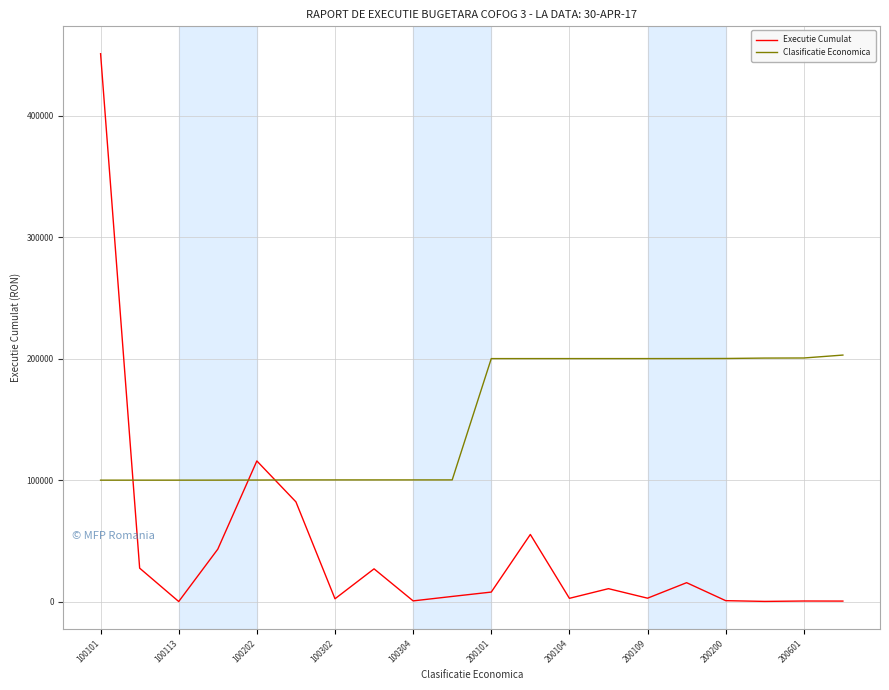

What is the sum of all Clasificatie Economica values?

3007160.0